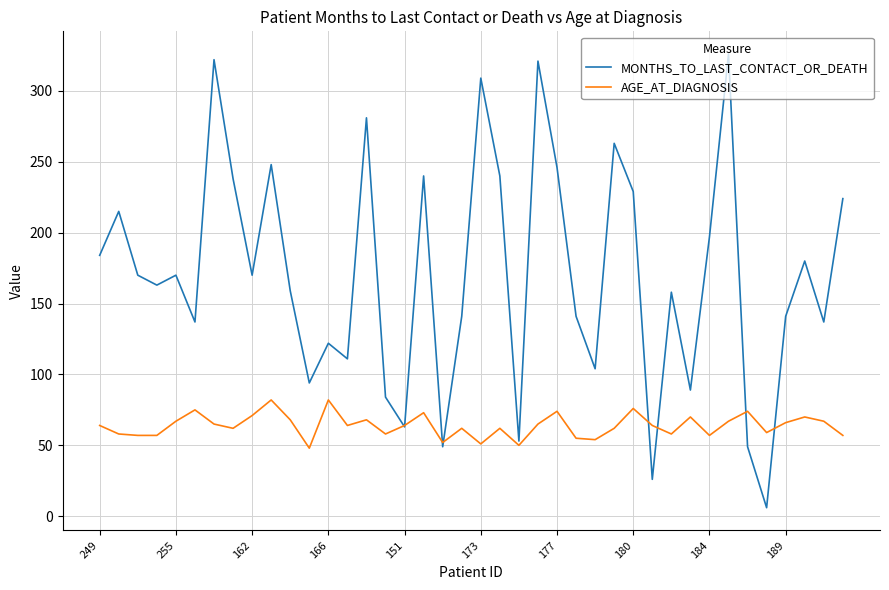

What is the maximum value for MONTHS_TO_LAST_CONTACT_OR_DEATH?

326